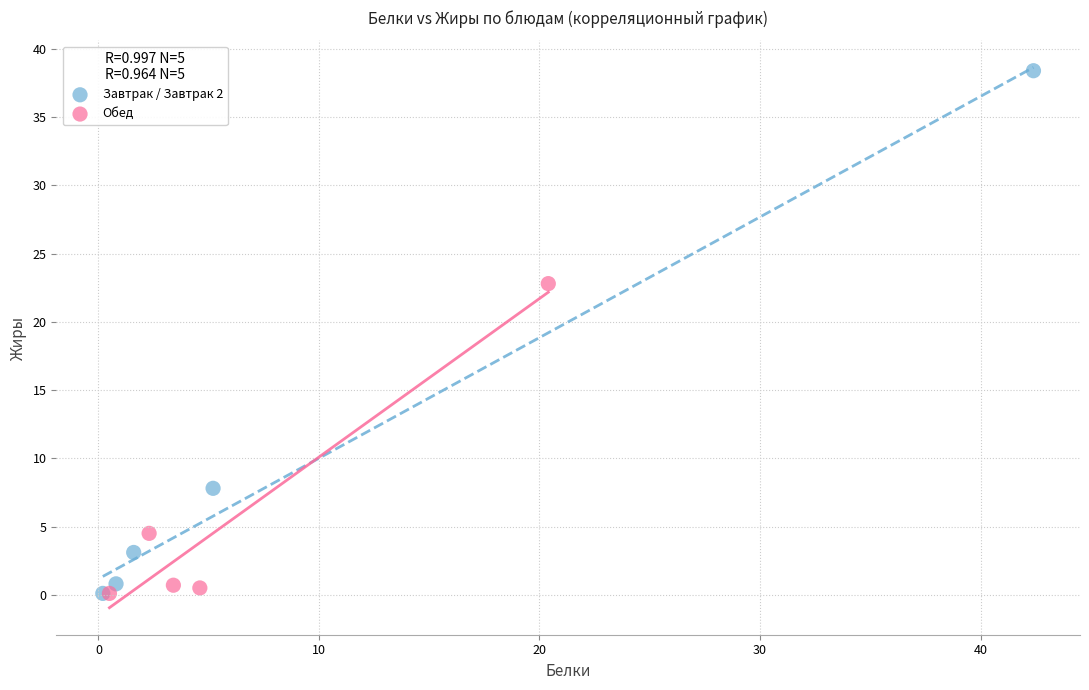

Which series reaches the maximum Y coordinate?

Завтрак / Завтрак 2